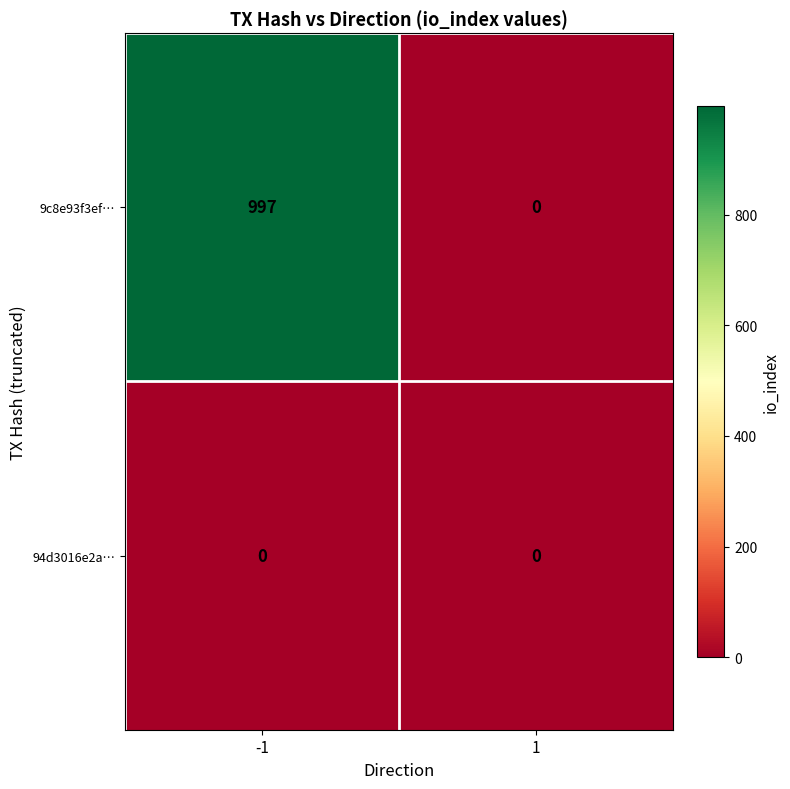

At how many categories does at least one series exceed 887?

1